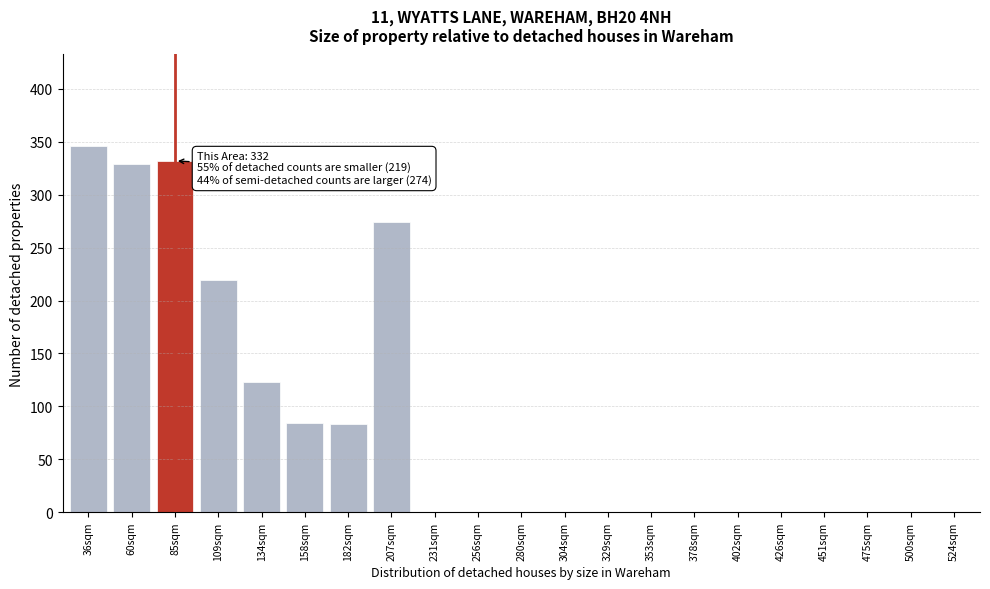

What is the sum of the values at 426sqm and 109sqm?

219